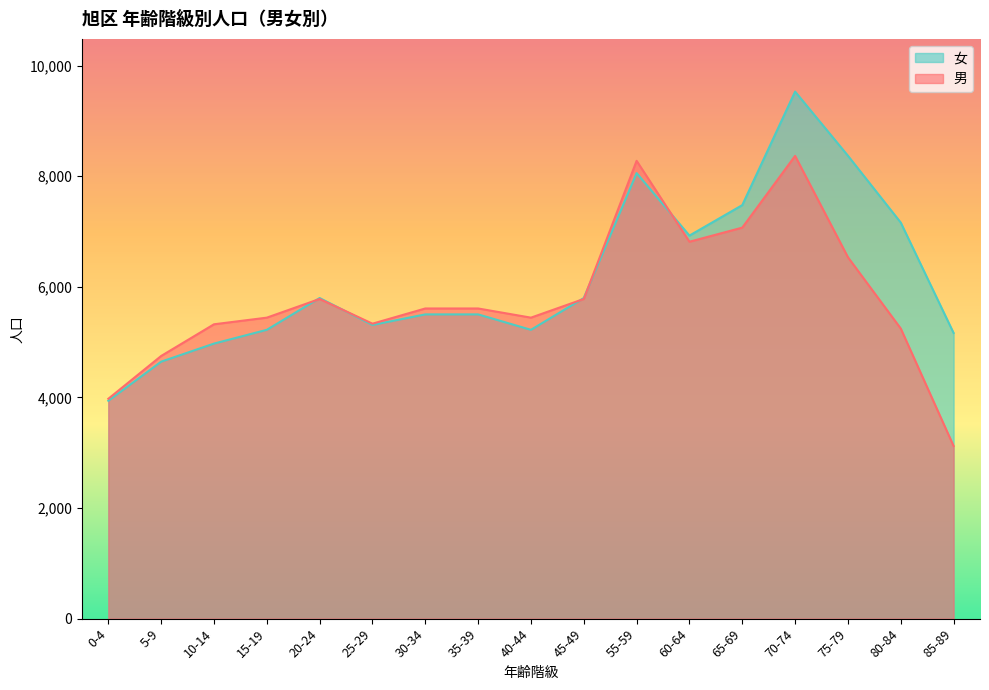

True or false: 女 has a value of 3363 at 10-14.

False